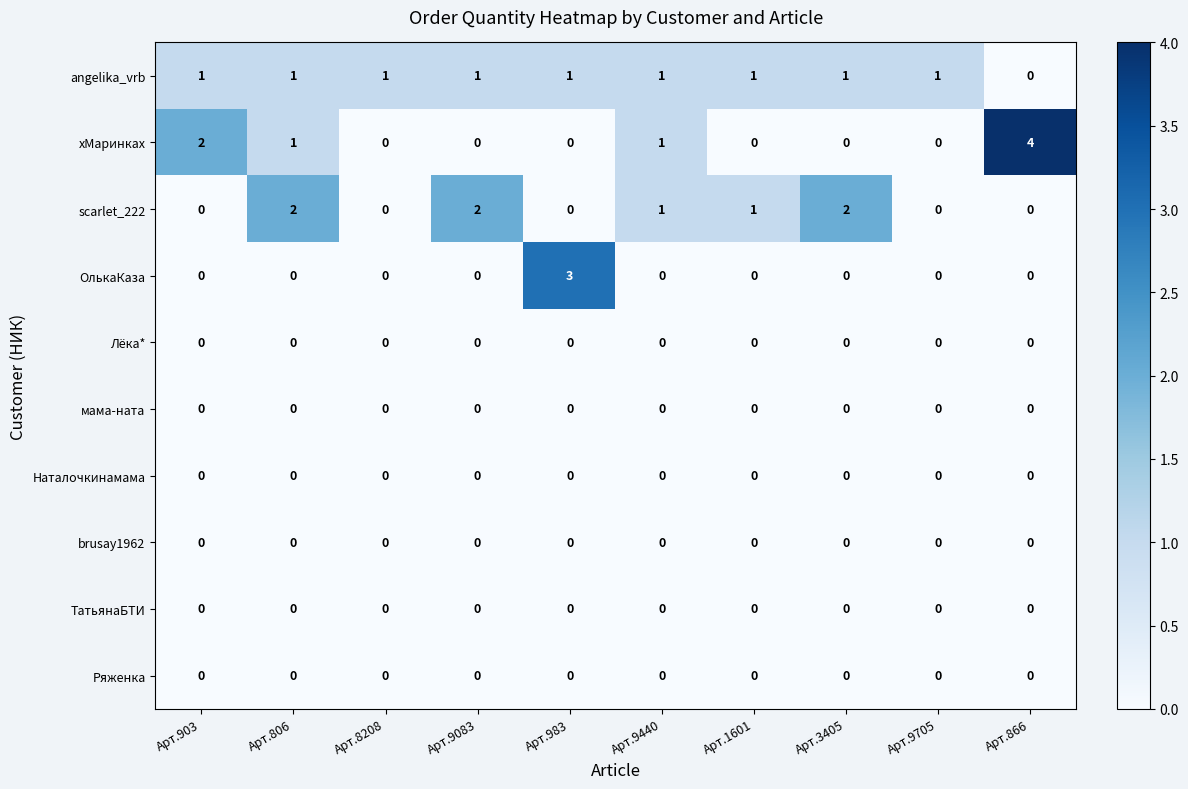

True or false: xМаринкаx has a value of 0 at Арт.1601.

True